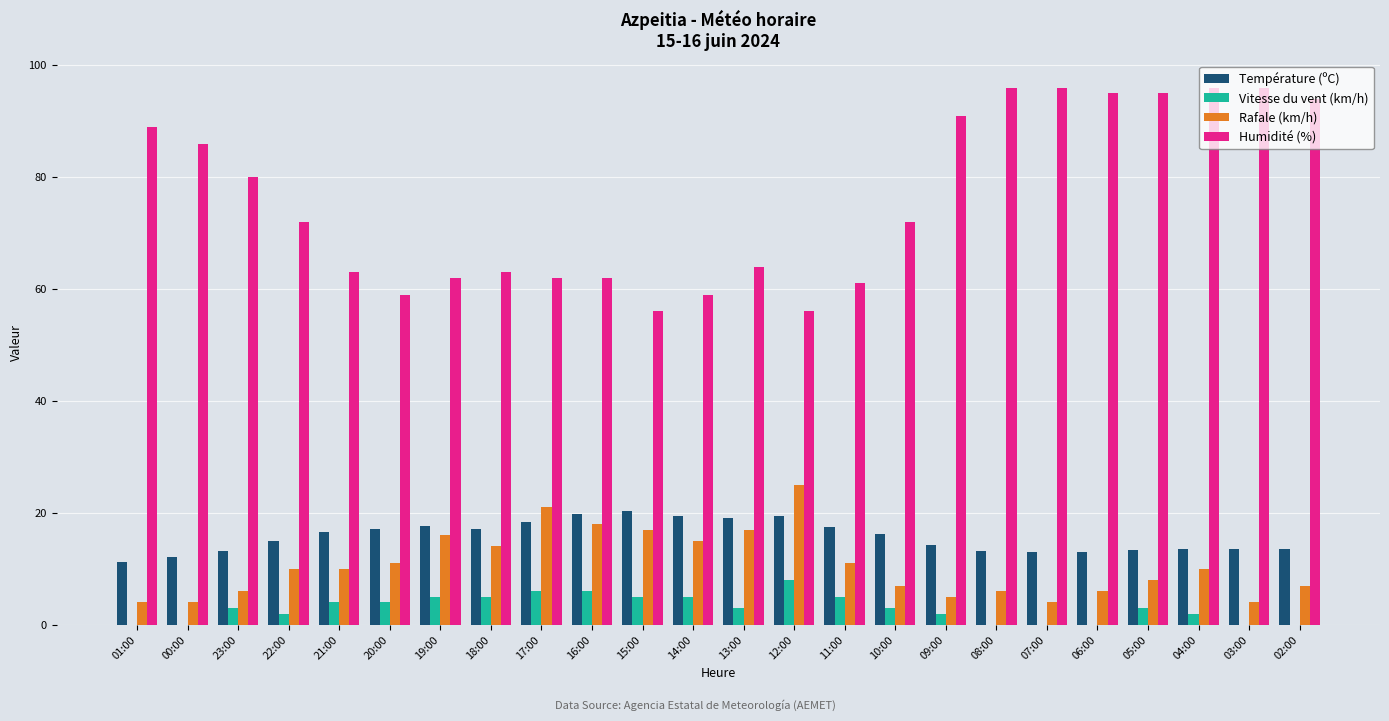

Which series changed the most between 12:00 and 04:00?

Humidité (%)